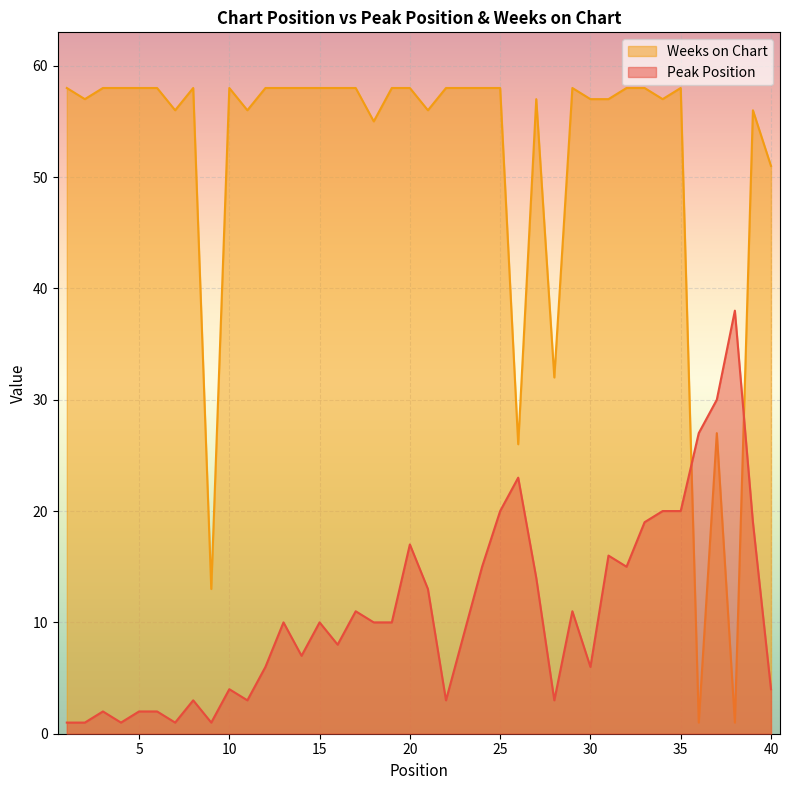

Which series ends up on top after the final intersection of Peak Position and Weeks on Chart?

Weeks on Chart